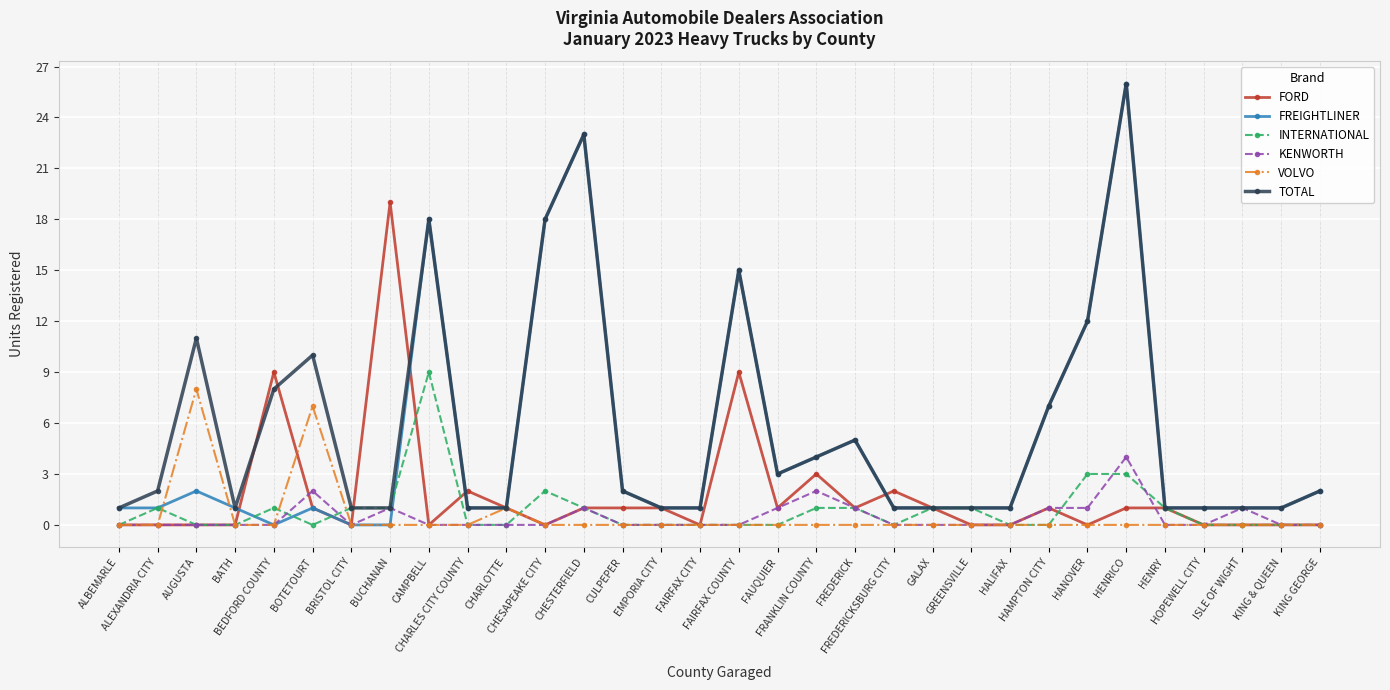

Is this an area chart (filled region under the line)?

No